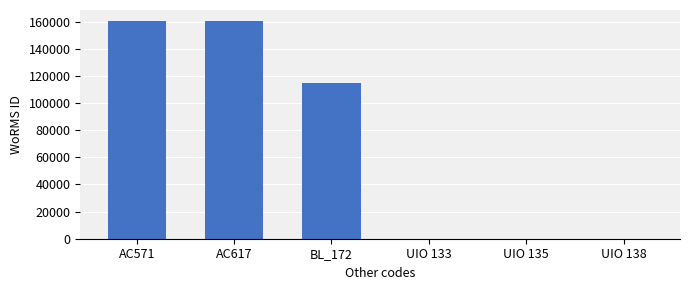

Reading left to right, what are all the values shown in this chart?

AC571=160563	AC617=160563	BL_172=115108	UIO 133=0	UIO 135=0	UIO 138=0